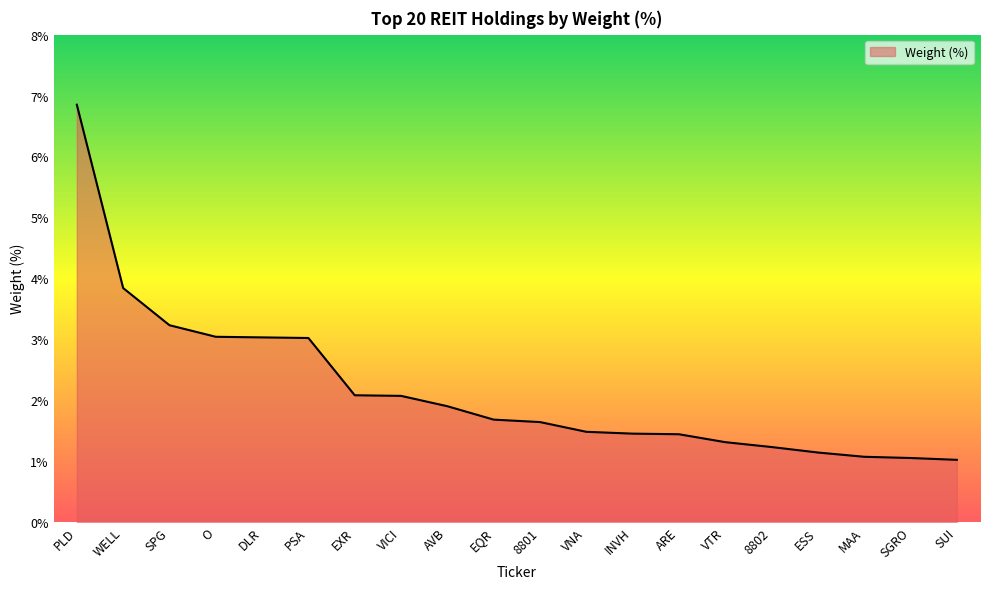

What position from the right is DLR?

16